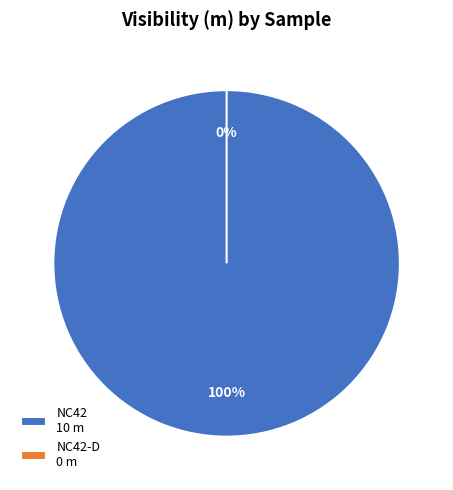

How many segments does this pie chart have?

2